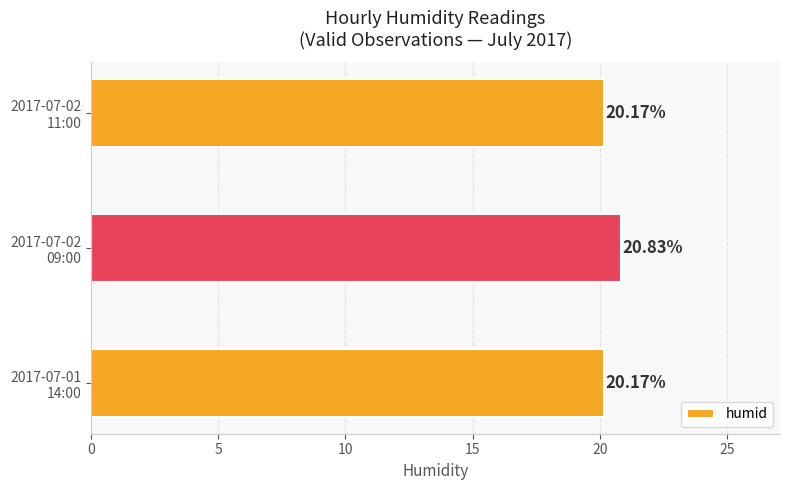

What is the difference between the maximum and minimum values?

0.7